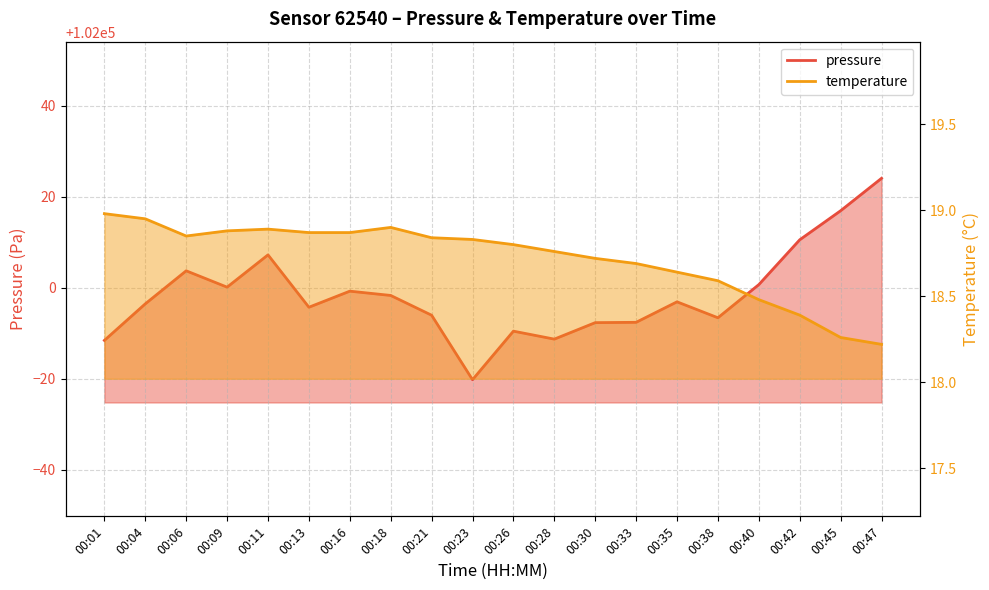

Reading left to right, list all the values displayed in this chart.

pressure: 101988.4	101996.5	102003.7	102000.1	102007.2	101995.7	101999.2	101998.3	101994.0	101979.8	101990.5	101988.7	101992.3	101992.4	101996.9	101993.4	102000.7	102010.5	102016.9	102024.0
temperature: 19.0	18.9	18.9	18.9	18.9	18.9	18.9	18.9	18.8	18.8	18.8	18.8	18.7	18.7	18.6	18.6	18.5	18.4	18.3	18.2